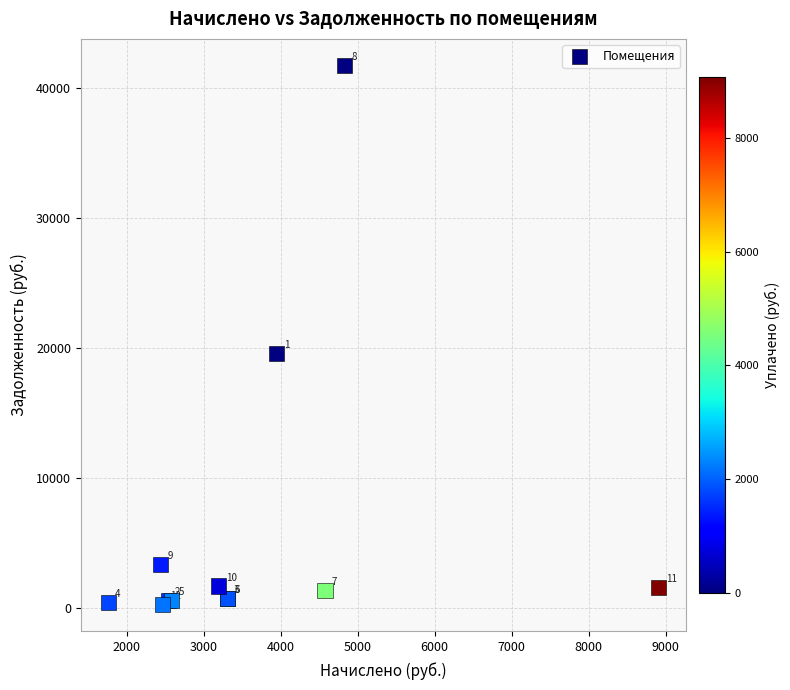

What Y value in the scatter plot is closest to 20979?

19560.0